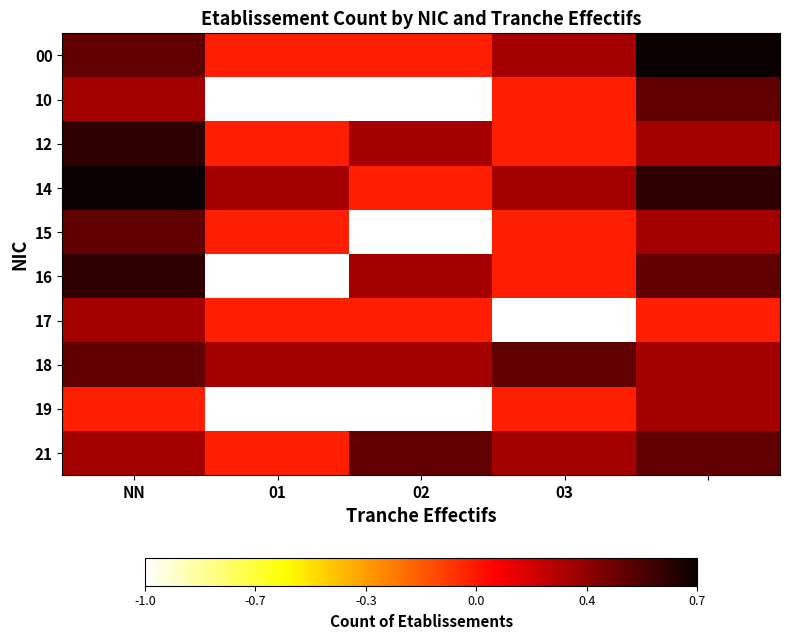

Count the number of data series in this chart.

10